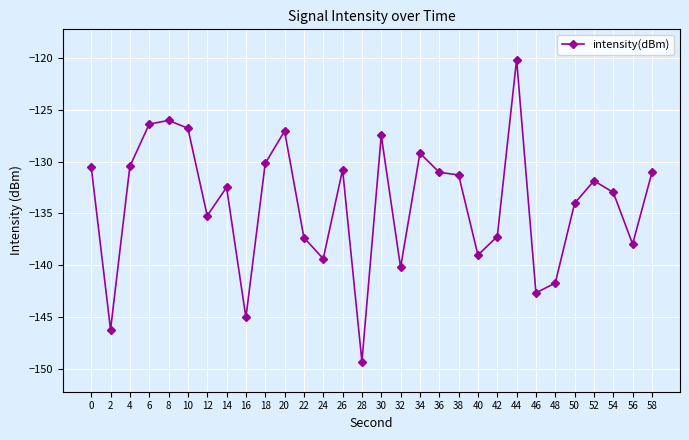

At which category does the chart reach its peak across all series?

44